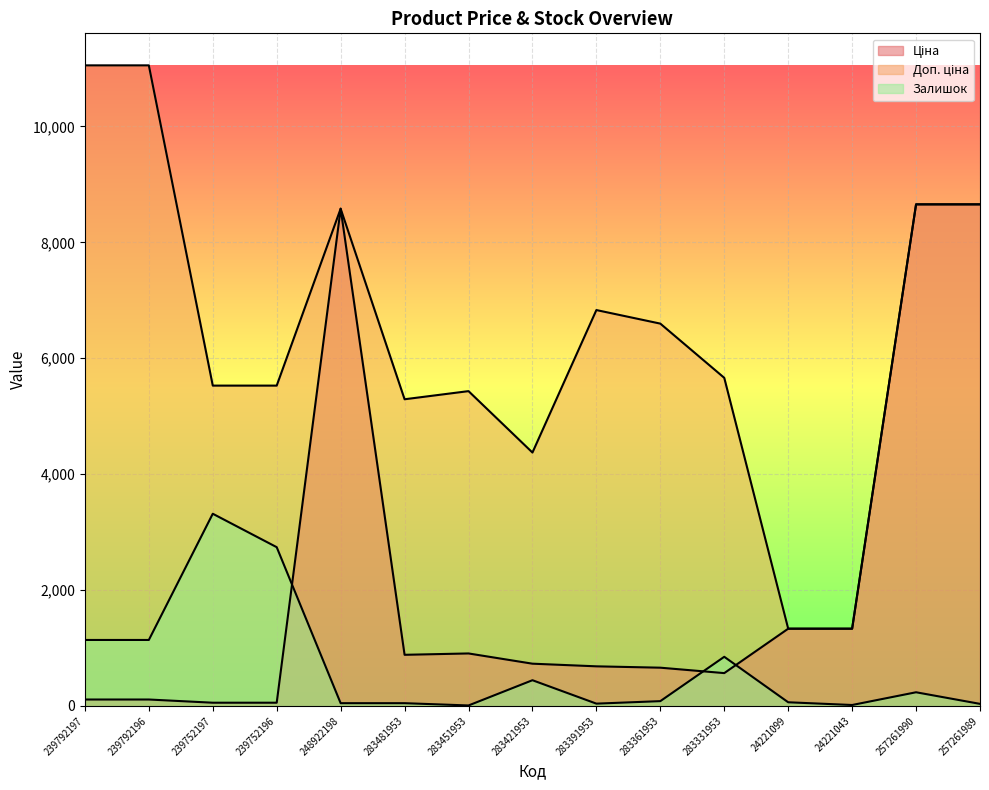

Where does the Ціна series first go above 728?

248922198